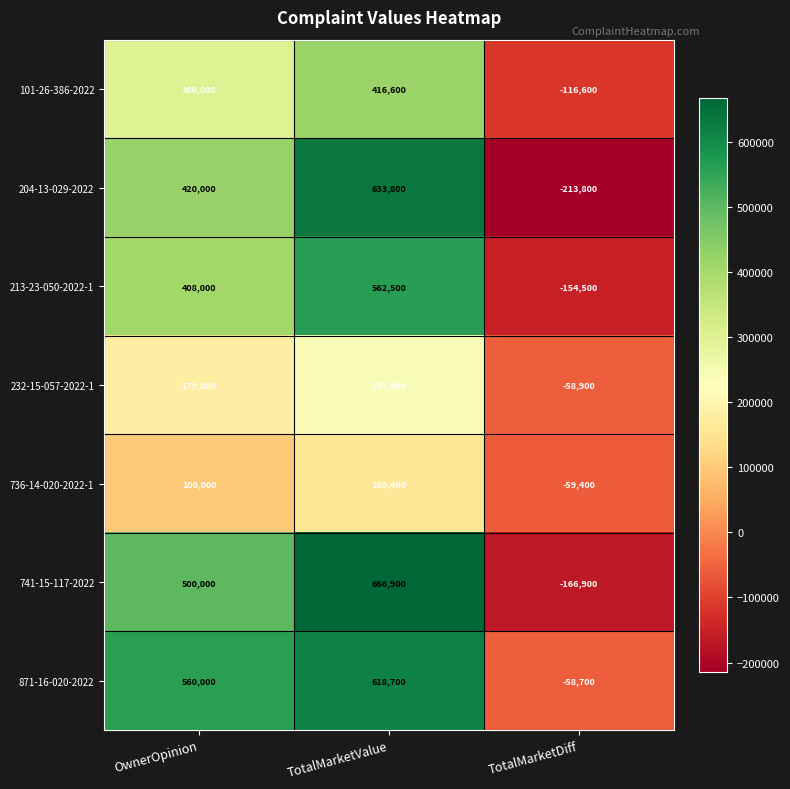

Is it true that 741-15-117-2022 equals 666900 at TotalMarketValue?

True